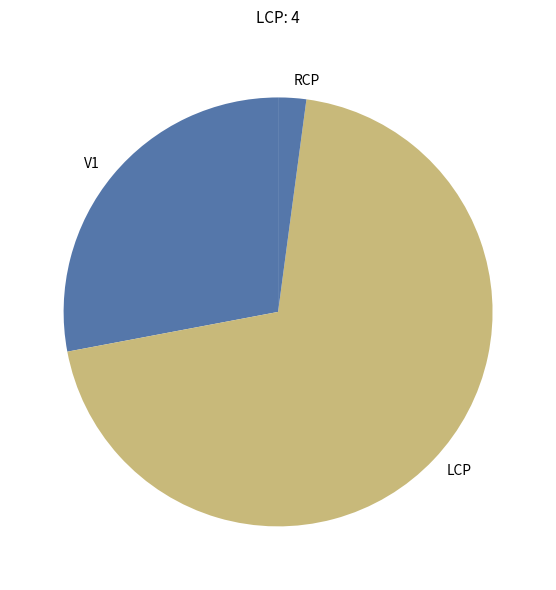

Does LCP represent more than half of the total?

Yes